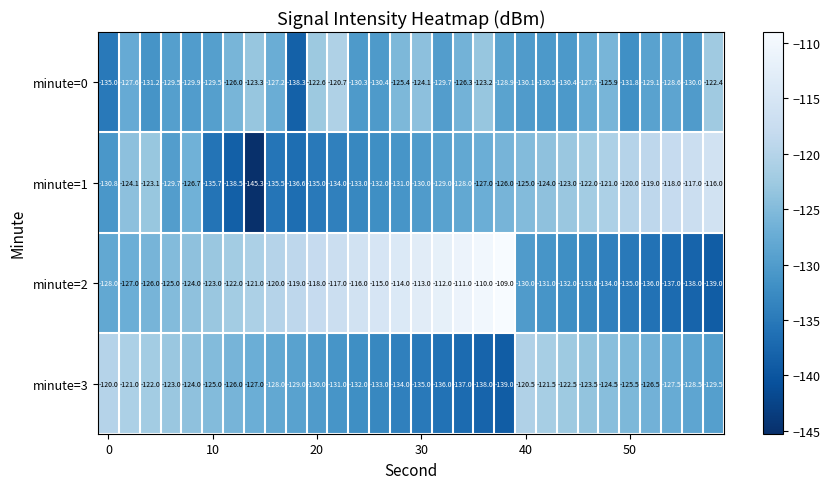

List the series in order of their peak value, lowest first.

minute=0, minute=3, minute=1, minute=2